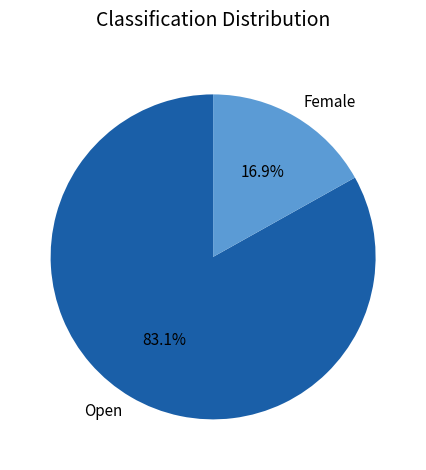

What portion of the pie excludes Female?

83.1%